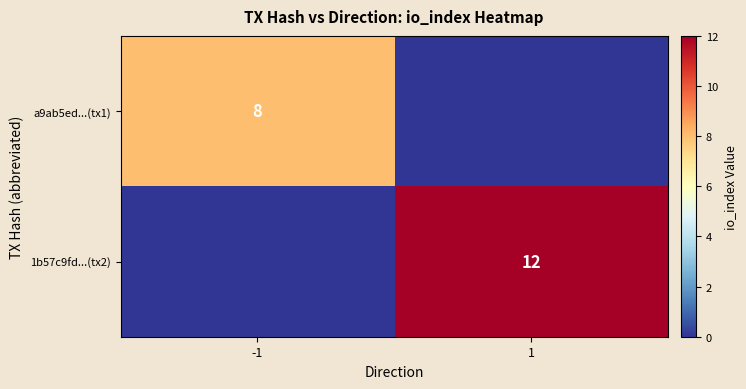

The a9ab5ed...(tx1) series shows 8 at -1. True or false?

True